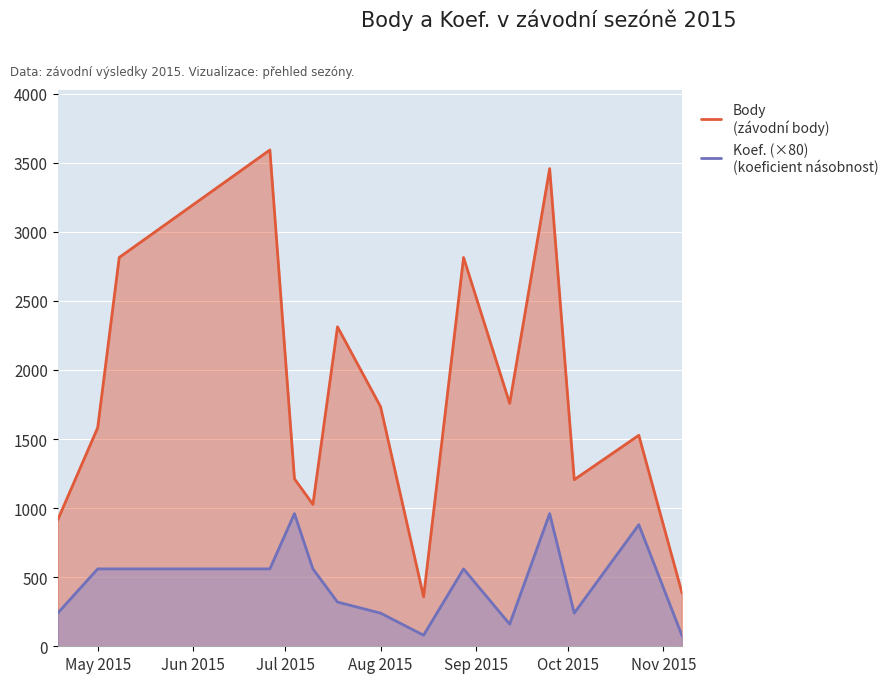

Where is Body nearest to the value 1975?

2015-09-12